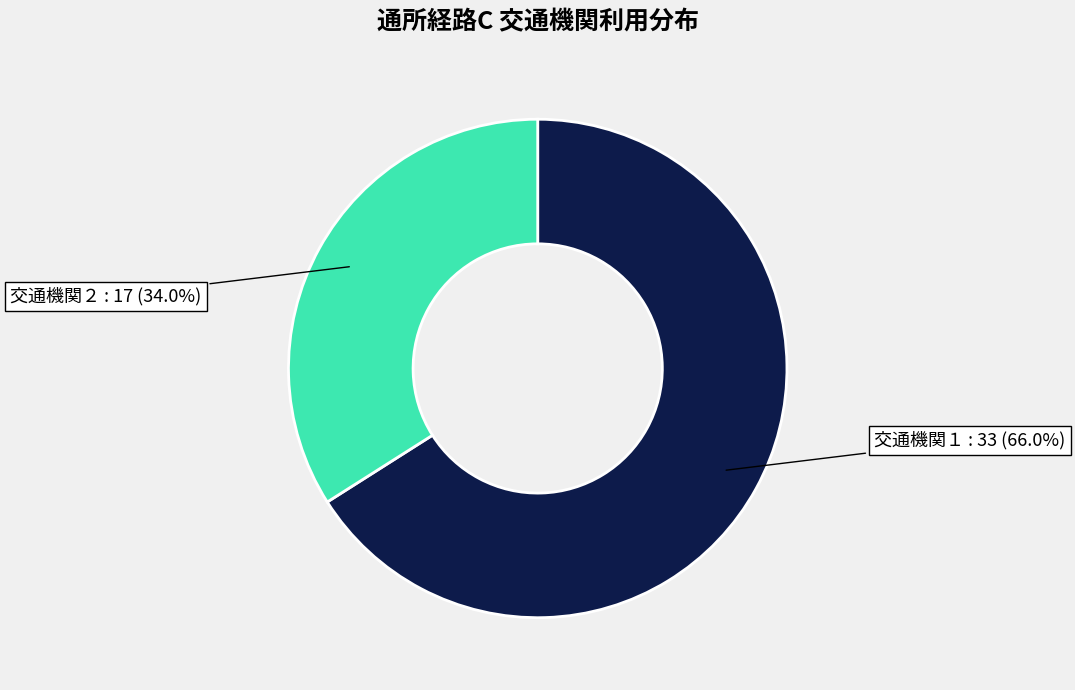

Does any single category account for the majority?

Yes